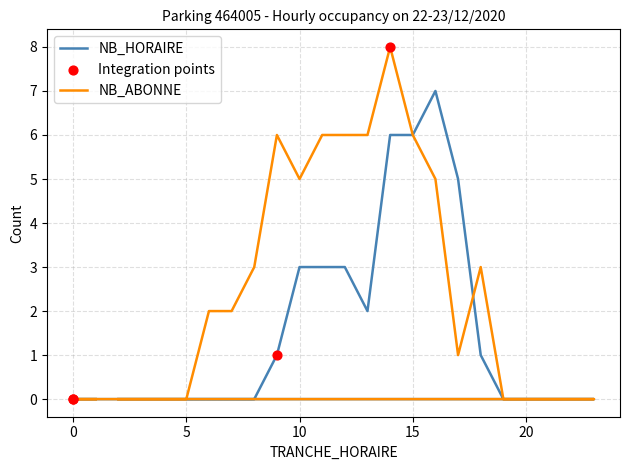

What is the total value across all series at 12?

9